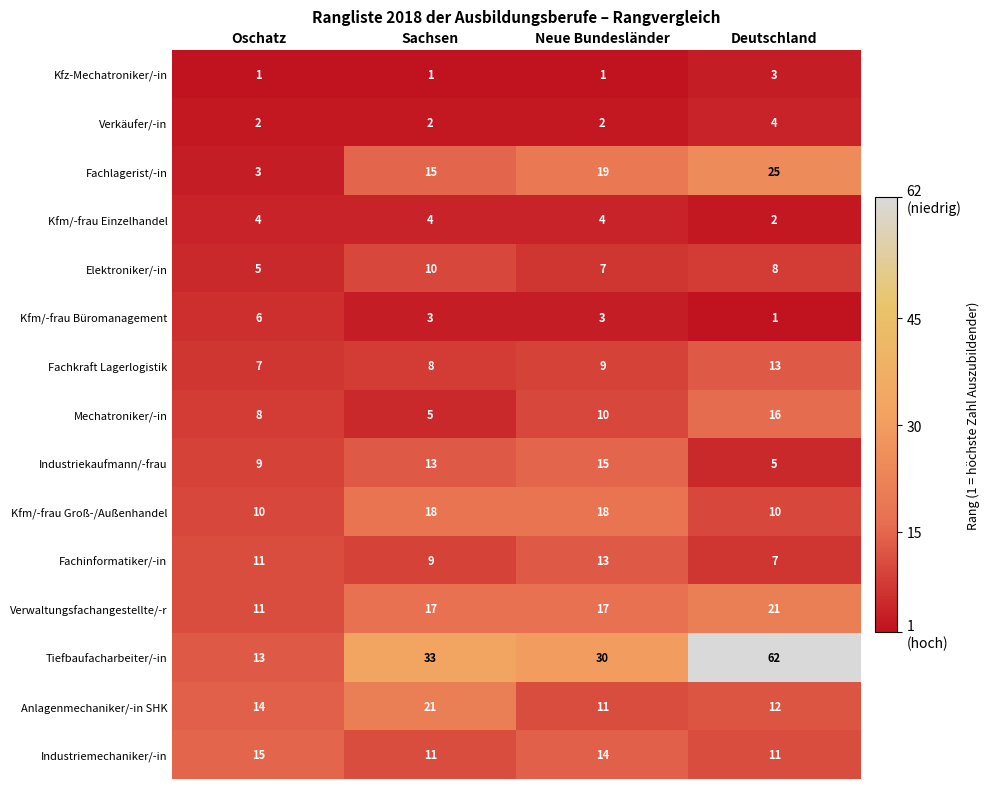

Which series has the largest total across all categories?

Tiefbaufacharbeiter/-in